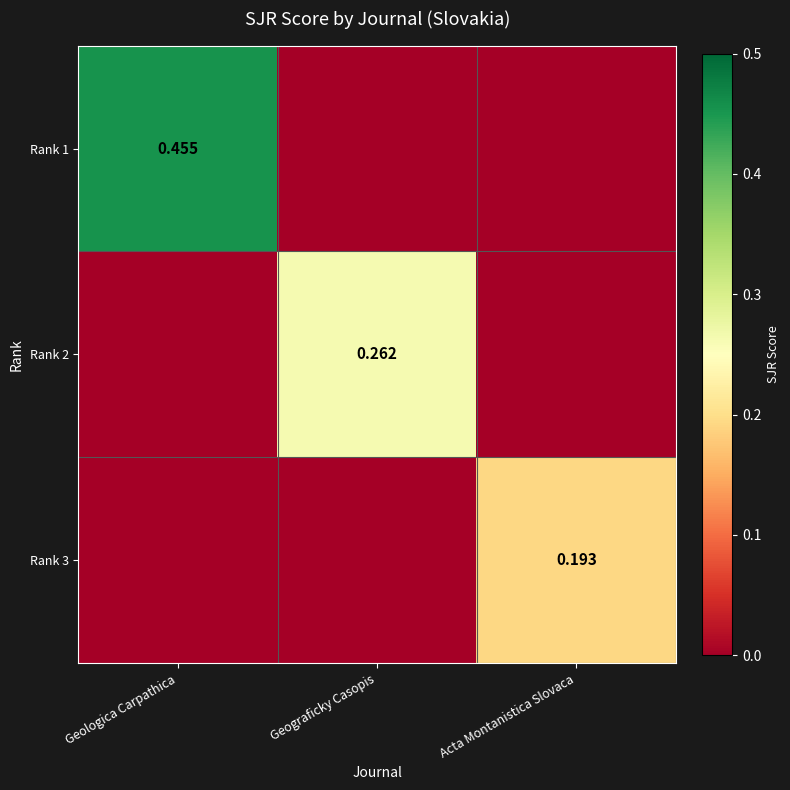

Rank the series at Acta Montanistica Slovaca from lowest to highest value.

Rank 1, Rank 2, Rank 3